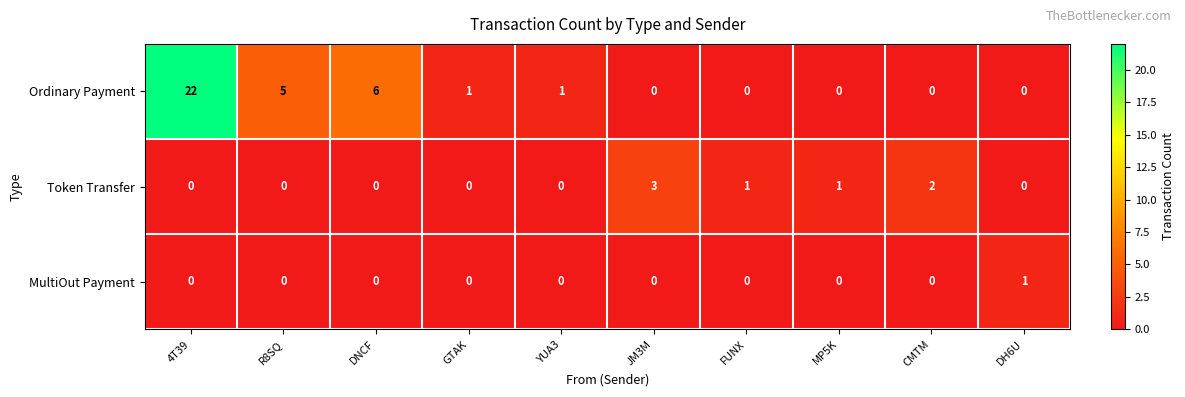

Which label corresponds to the largest value in the chart?

4T39